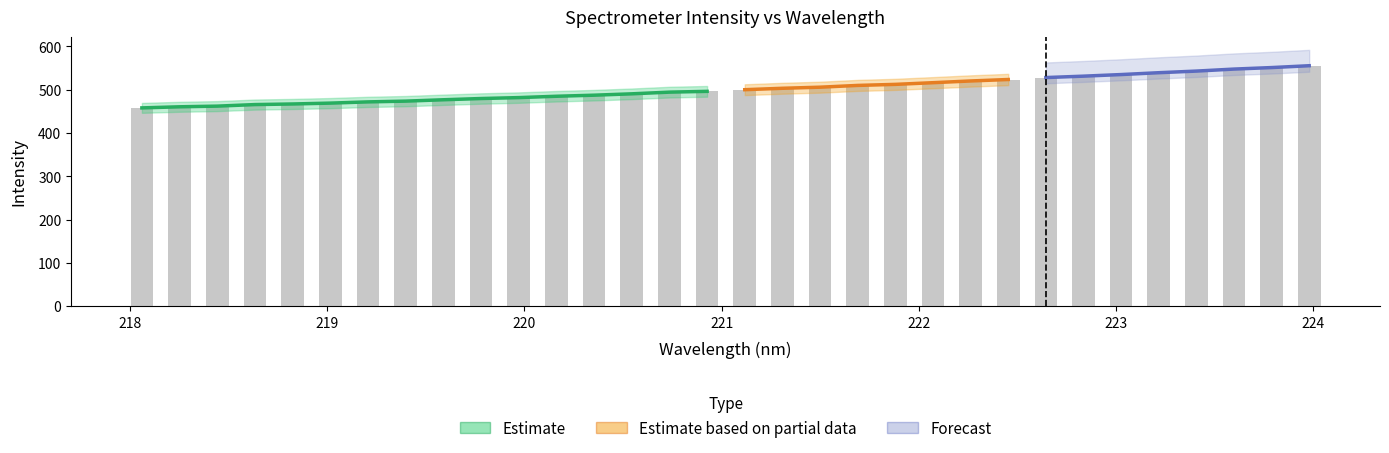

Reading left to right, transcribe all the data shown in this chart.

457.7	460.2	461.8	465.3	466.7	468.7	471.5	473.3	476.4	479.3	481.4	484.5	487.0	490.2	494.0	495.9	499.7	503.0	505.5	509.6	512.0	515.9	519.8	523.2	527.7	530.9	534.6	538.9	542.6	547.3	550.8	555.0